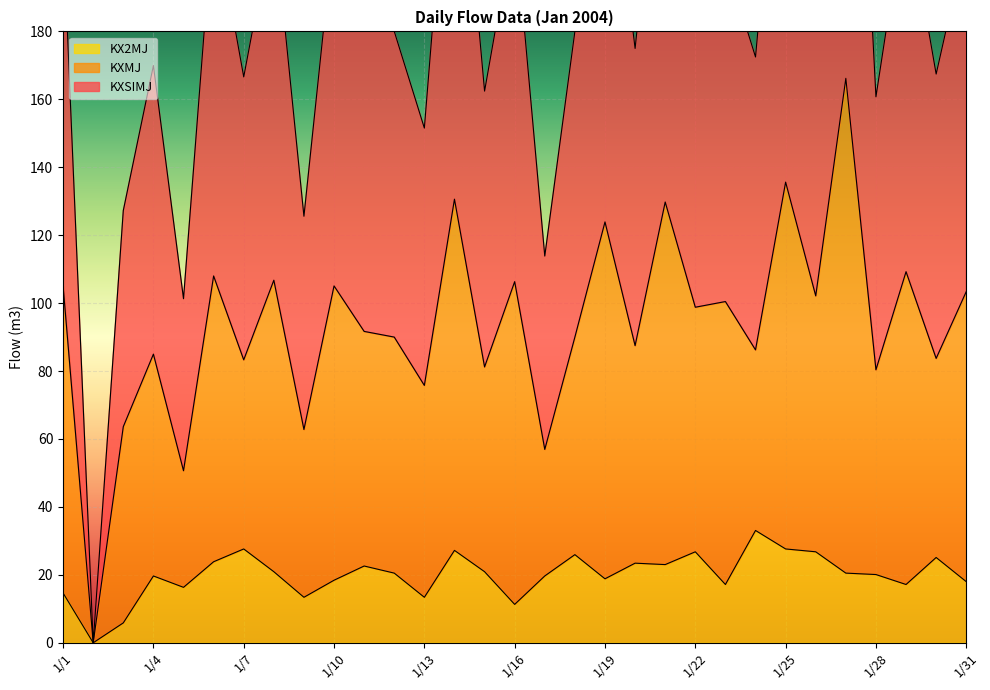

Is it true that KXSIMJ equals 36.2 at 1/1?

False